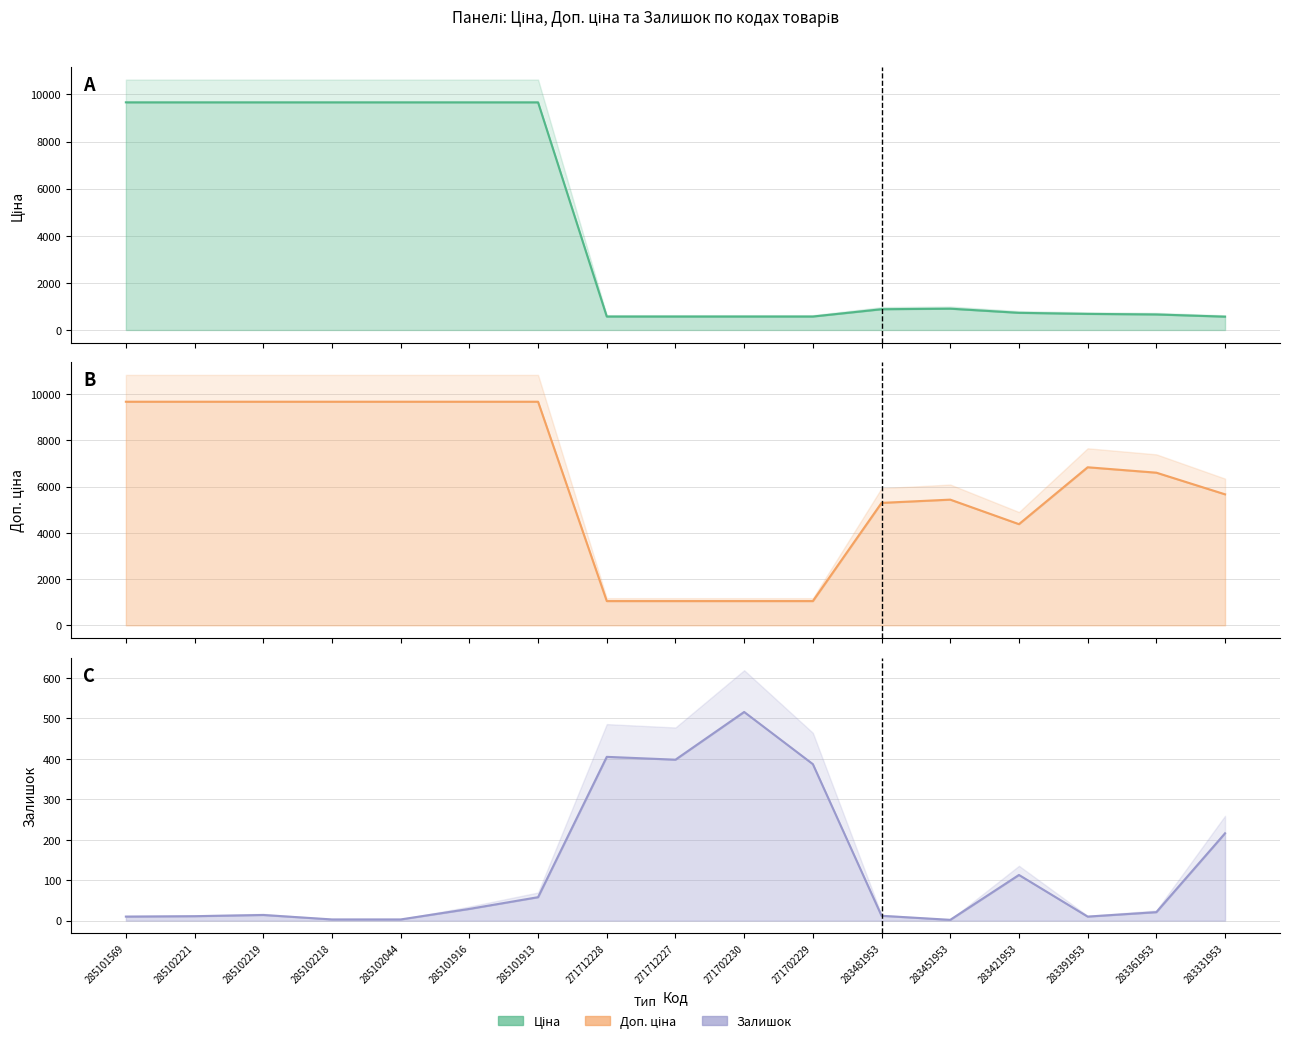

List the labels in order of Залишок value, largest first.

271702230, 271712228, 271712227, 271702229, 283331953, 283421953, 285101913, 285101916, 283361953, 285102219, 283481953, 285102221, 285101569, 283391953, 285102218, 285102044, 283451953